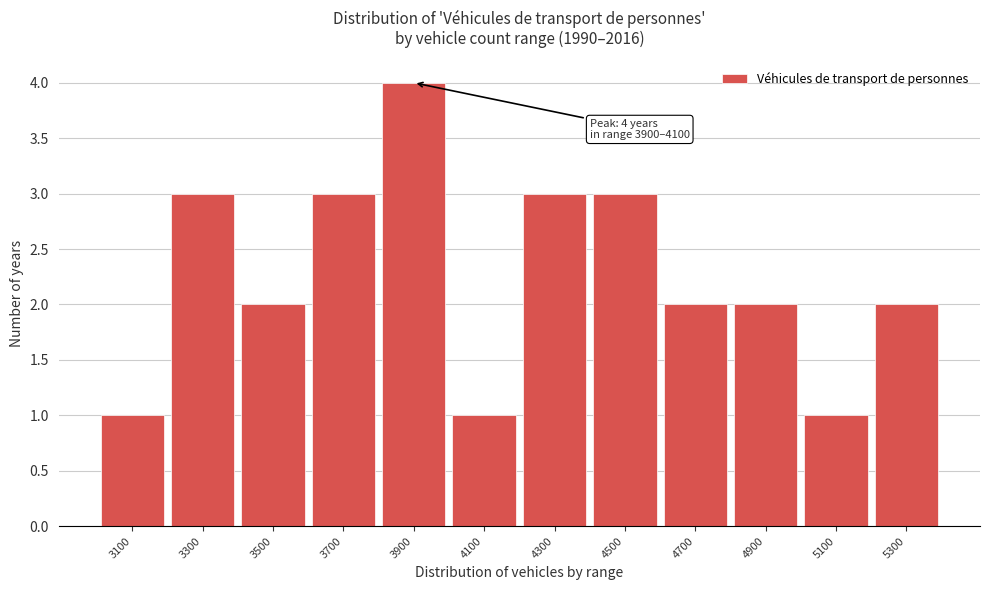

Reading left to right, list all the values displayed in this chart.

3100=1	3300=3	3500=2	3700=3	3900=4	4100=1	4300=3	4500=3	4700=2	4900=2	5100=1	5300=2